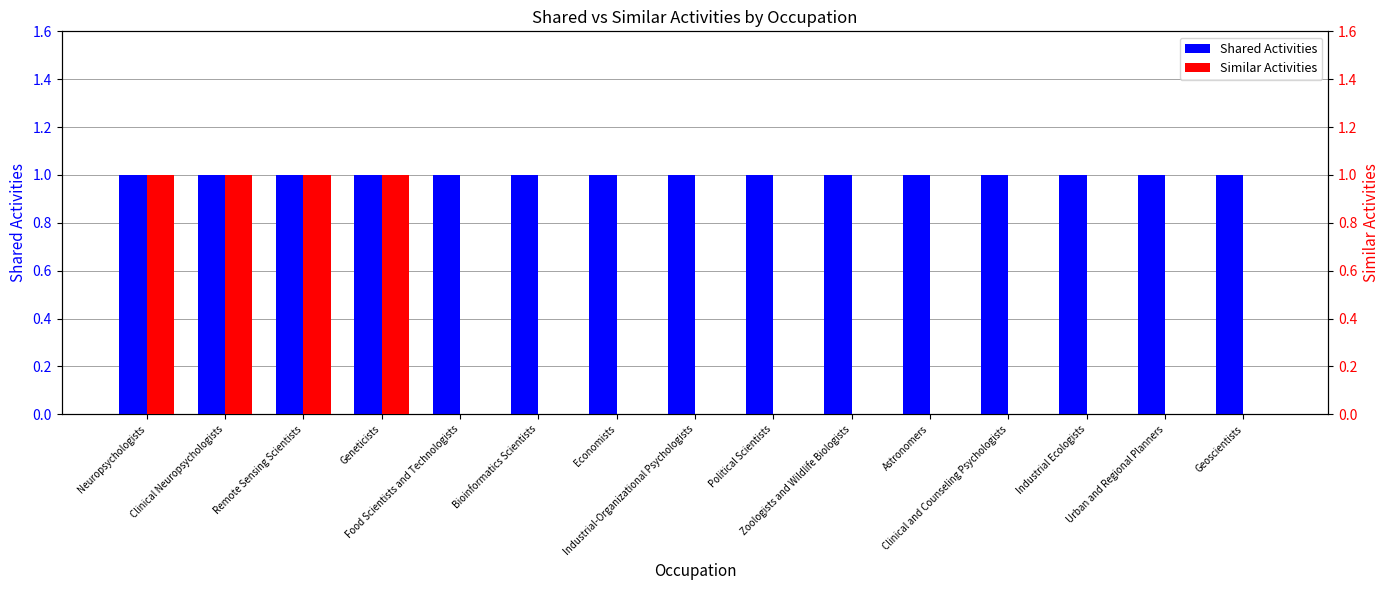

What are all the series names shown in the legend?

Shared Activities, Similar Activities